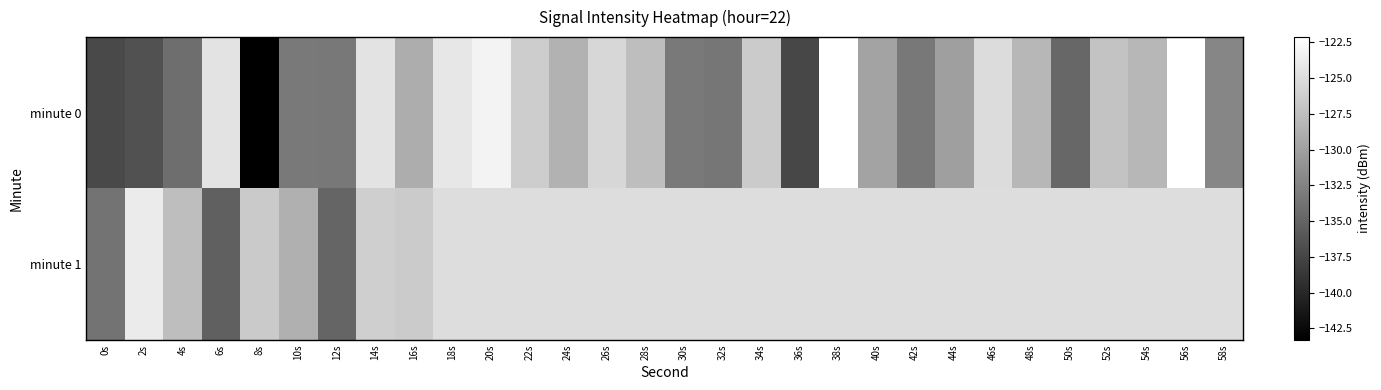

At which category is the sum across all series the highest?

38s